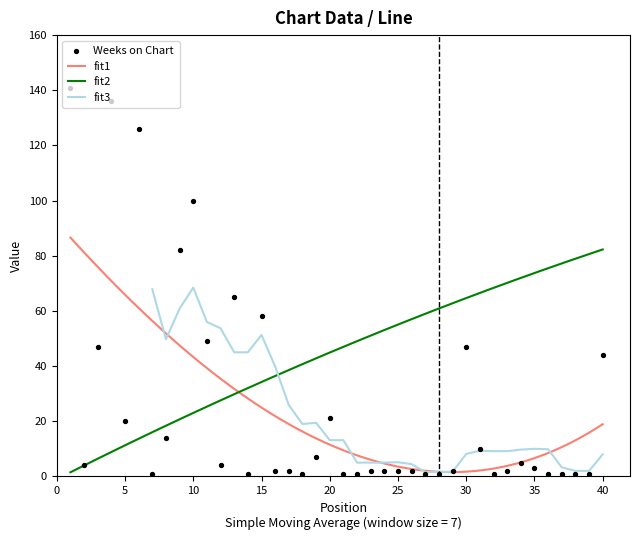

Which has a higher value, 8 or 9?

9